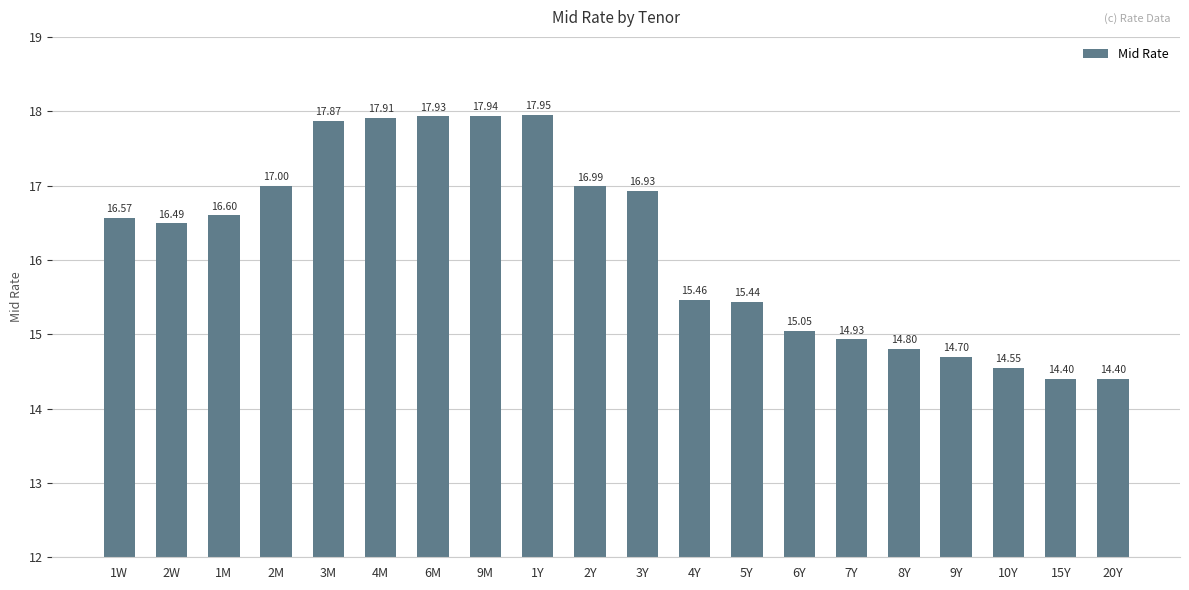

Are the bars horizontal?

No